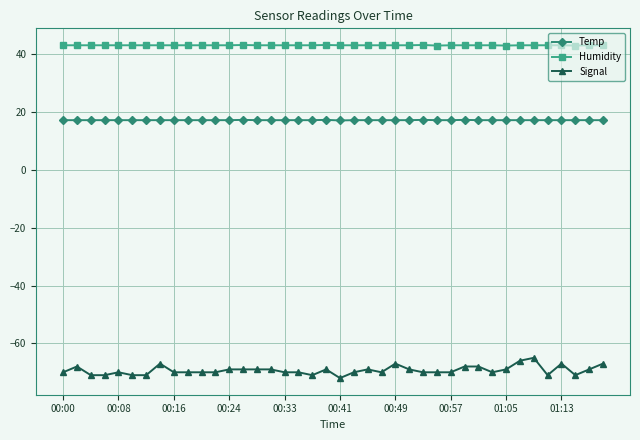

What is the smallest value displayed?

-72.0